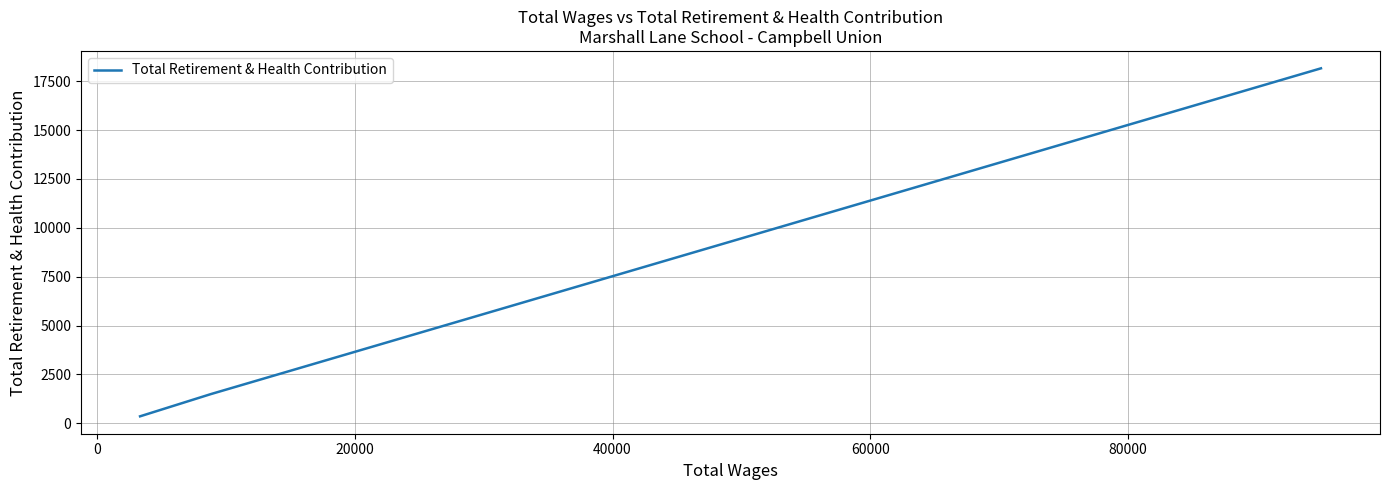

Does the chart have visible grid lines?

Yes